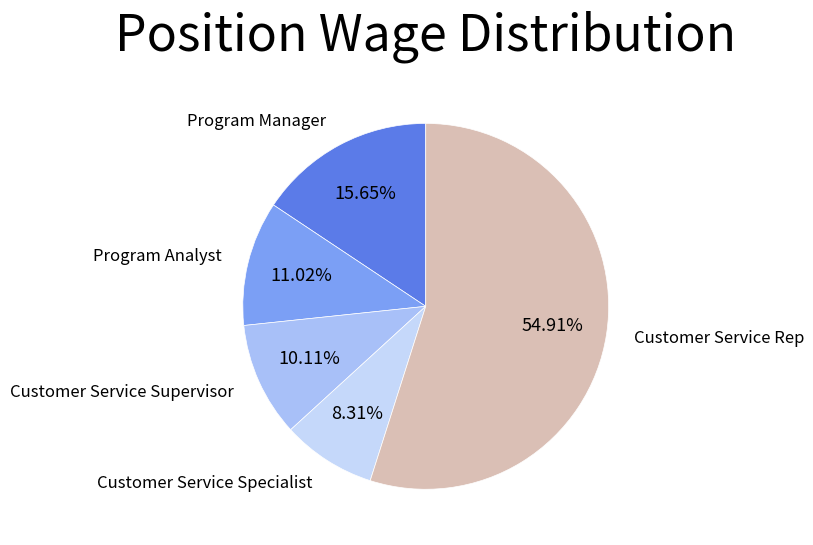

To the nearest percent, what is the average slice percentage?

20%